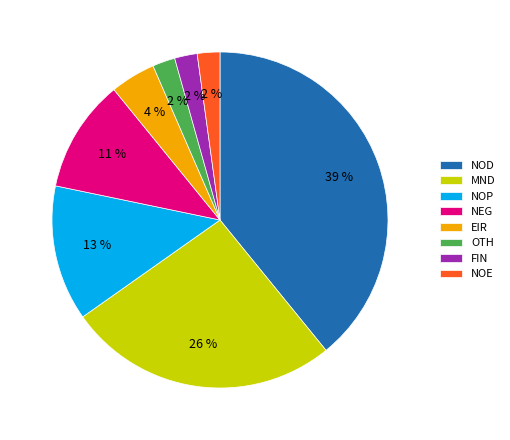

To the nearest percent, what is the difference between the largest and smallest slice percentages?

37%